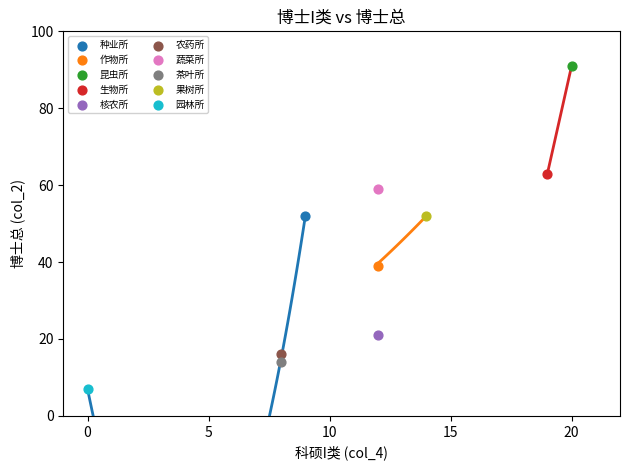

Which series reaches the maximum Y coordinate?

昆虫所